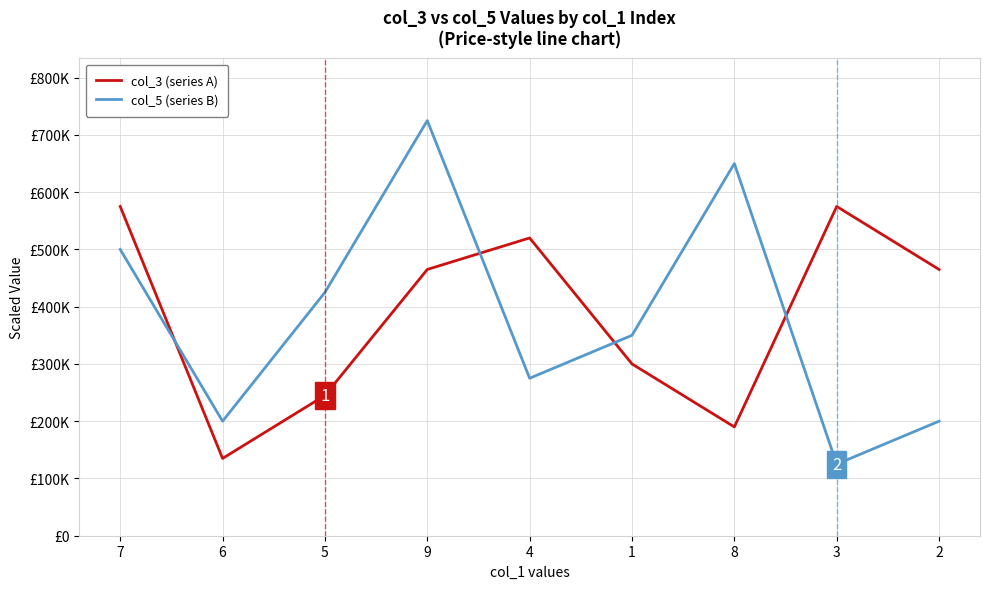

What are all the series names shown in the legend?

col_3 (series A), col_5 (series B)